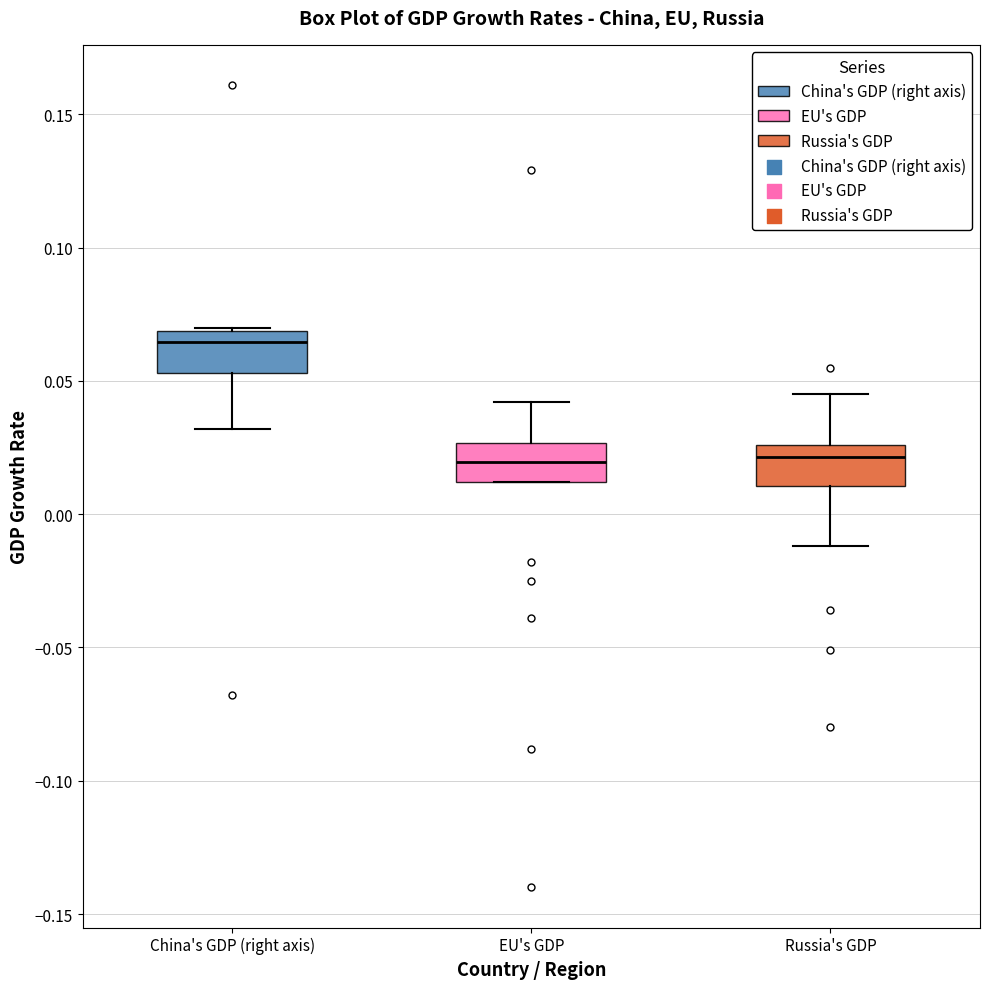

Reading left to right, transcribe this box plot: for each box, give where its median line is, the range the box spans, and where its two whiskers end, as read against the y-axis. The values are not printed on the chart, so give them approximately, as read against the axis.

China's GDP (right axis): median 0.065, box 0.055 to 0.070, whiskers 0.030 to 0.070
EU's GDP: median 0.020, box 0.010 to 0.025, whiskers 0.010 to 0.040
Russia's GDP: median 0.020, box 0.010 to 0.025, whiskers -0.010 to 0.045